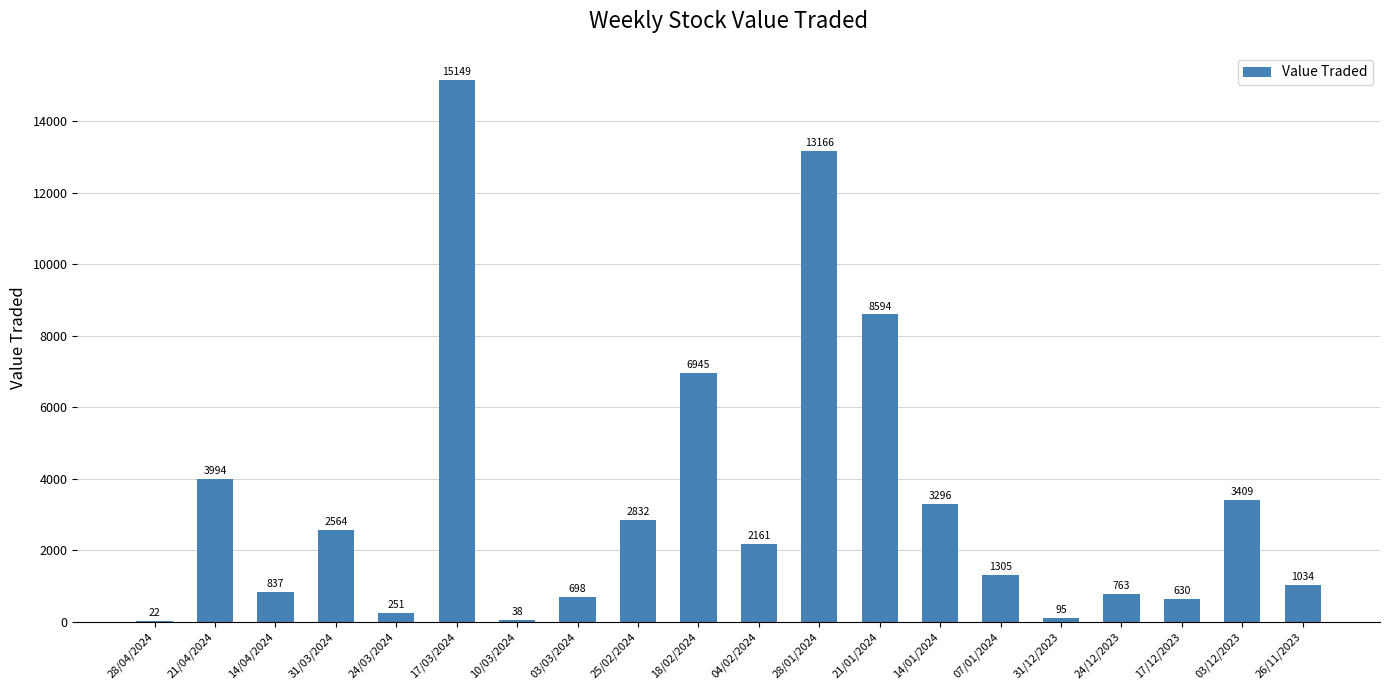

Where is the data nearest to the value 7585?

18/02/2024